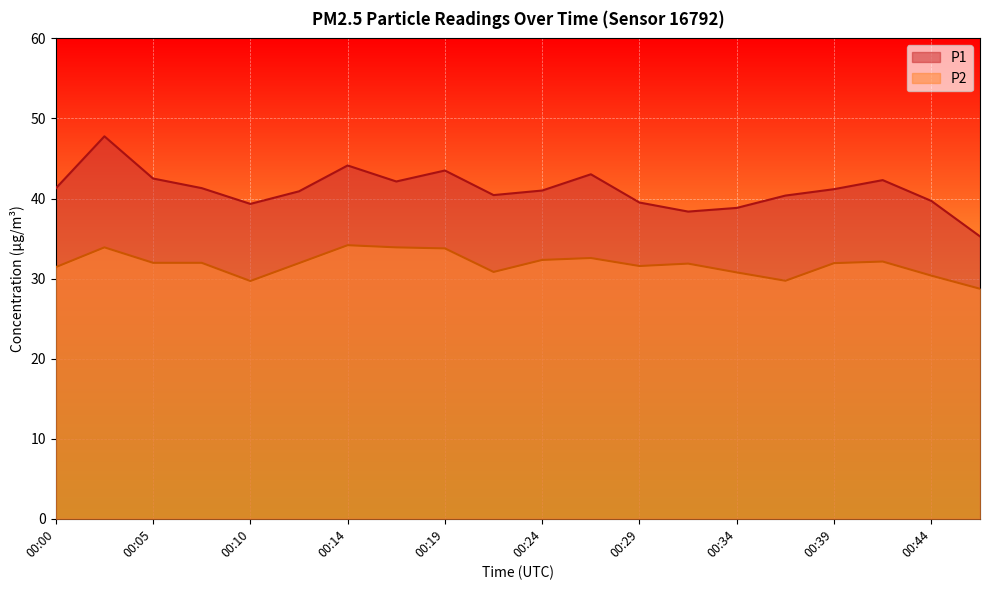

Which series changed the most between 00:17 and 00:31?

P1